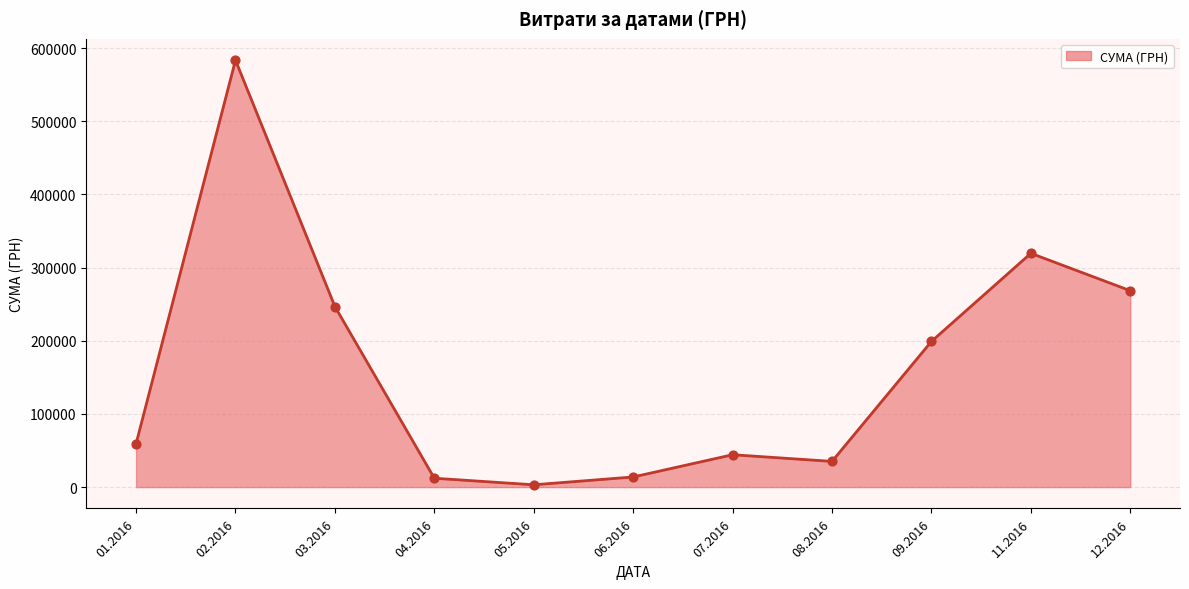

Which has a higher value, 11.2016 or 03.2016?

11.2016